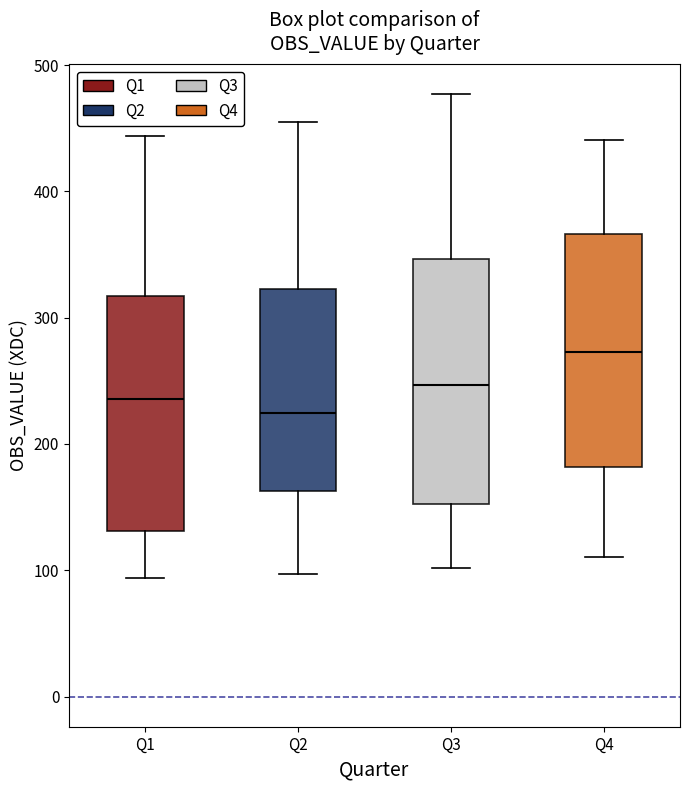

Reading left to right, read every box against the y-axis: the position of its median line, the range the box covers, and the ends of its whiskers. The values are not printed on the chart, so give them approximately, as read against the axis.

Q1: median 240, box 130 to 320, whiskers 90 to 440
Q2: median 220, box 160 to 320, whiskers 100 to 460
Q3: median 250, box 150 to 350, whiskers 100 to 480
Q4: median 270, box 180 to 370, whiskers 110 to 440